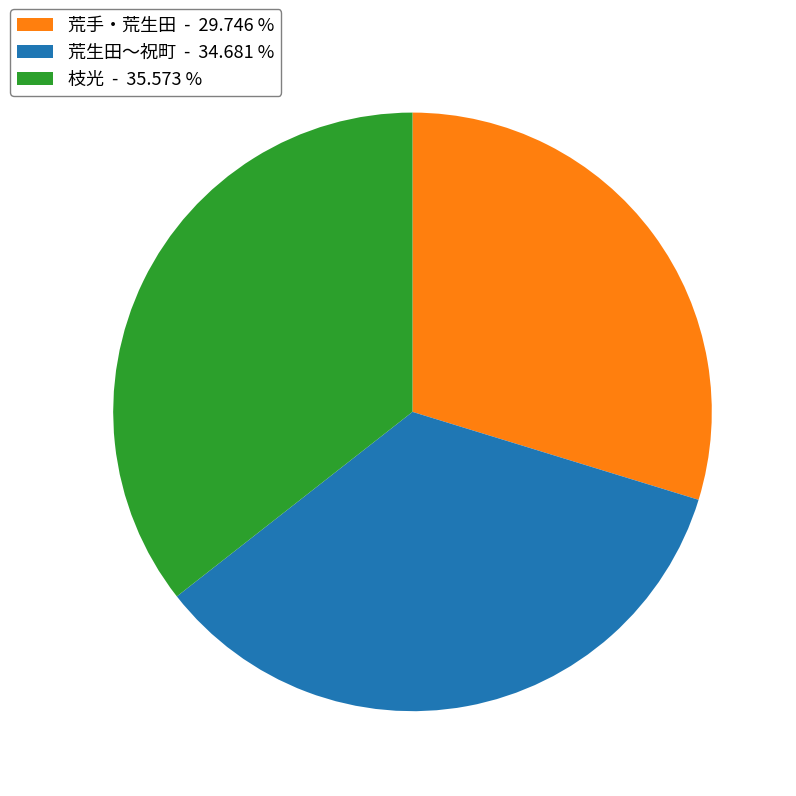

How many slices are in this pie chart?

3